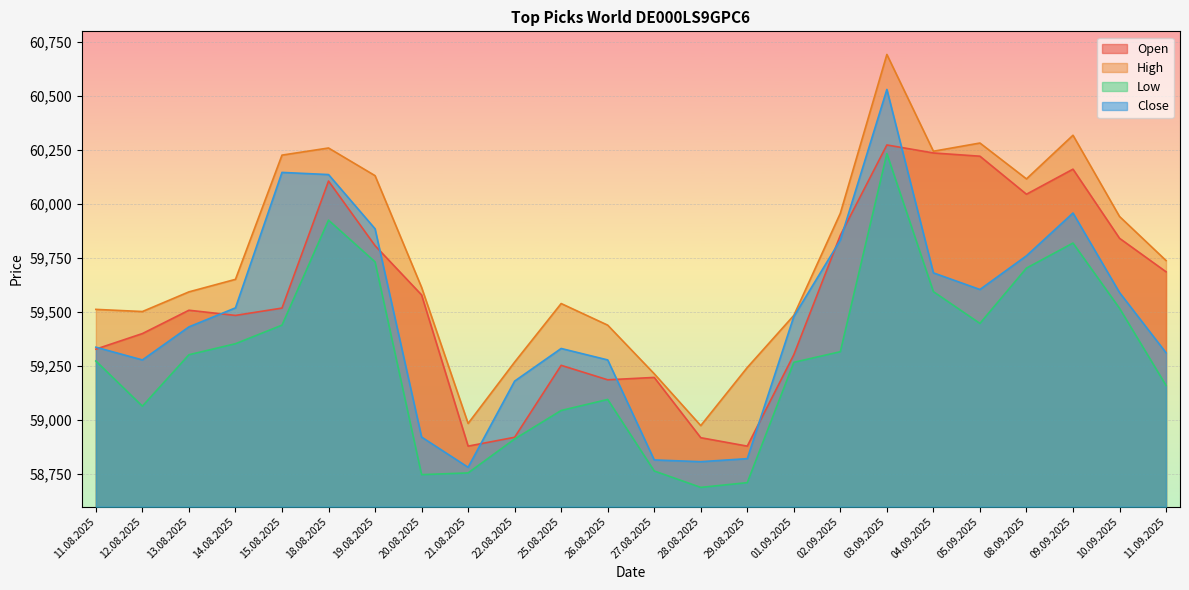

Which series has the largest total across all categories?

High